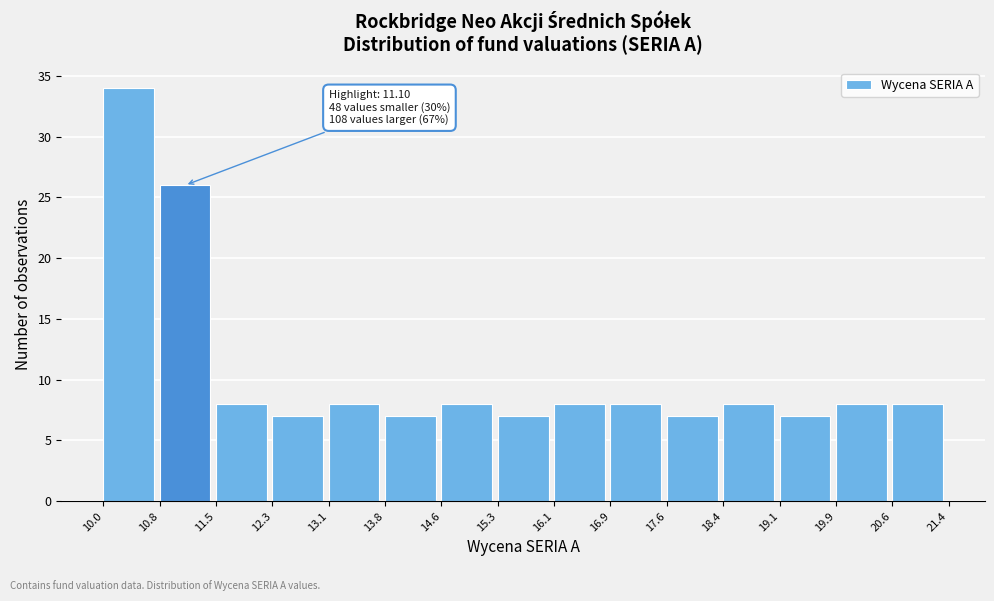

Over which range of the x-axis is the bar tallest?

10.0 to 10.8